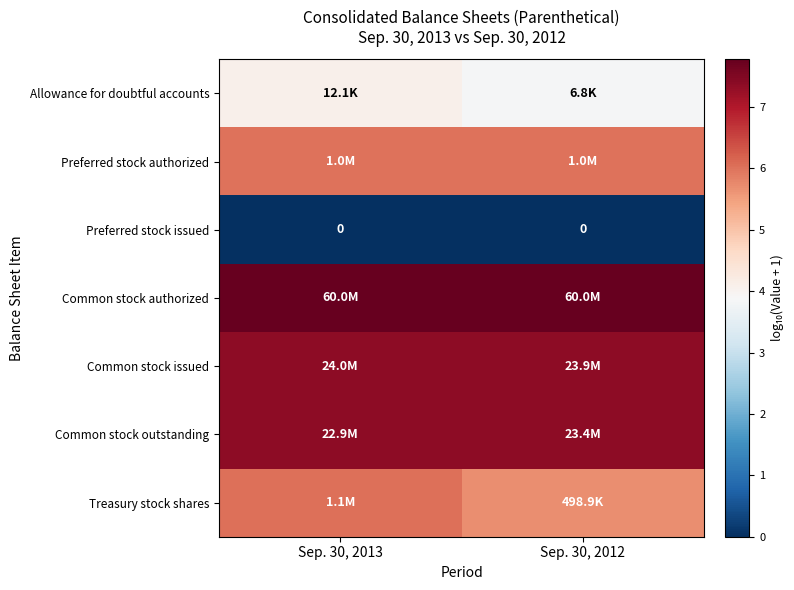

Which has a higher value, Sep. 30, 2012 or Sep. 30, 2013?

Sep. 30, 2013